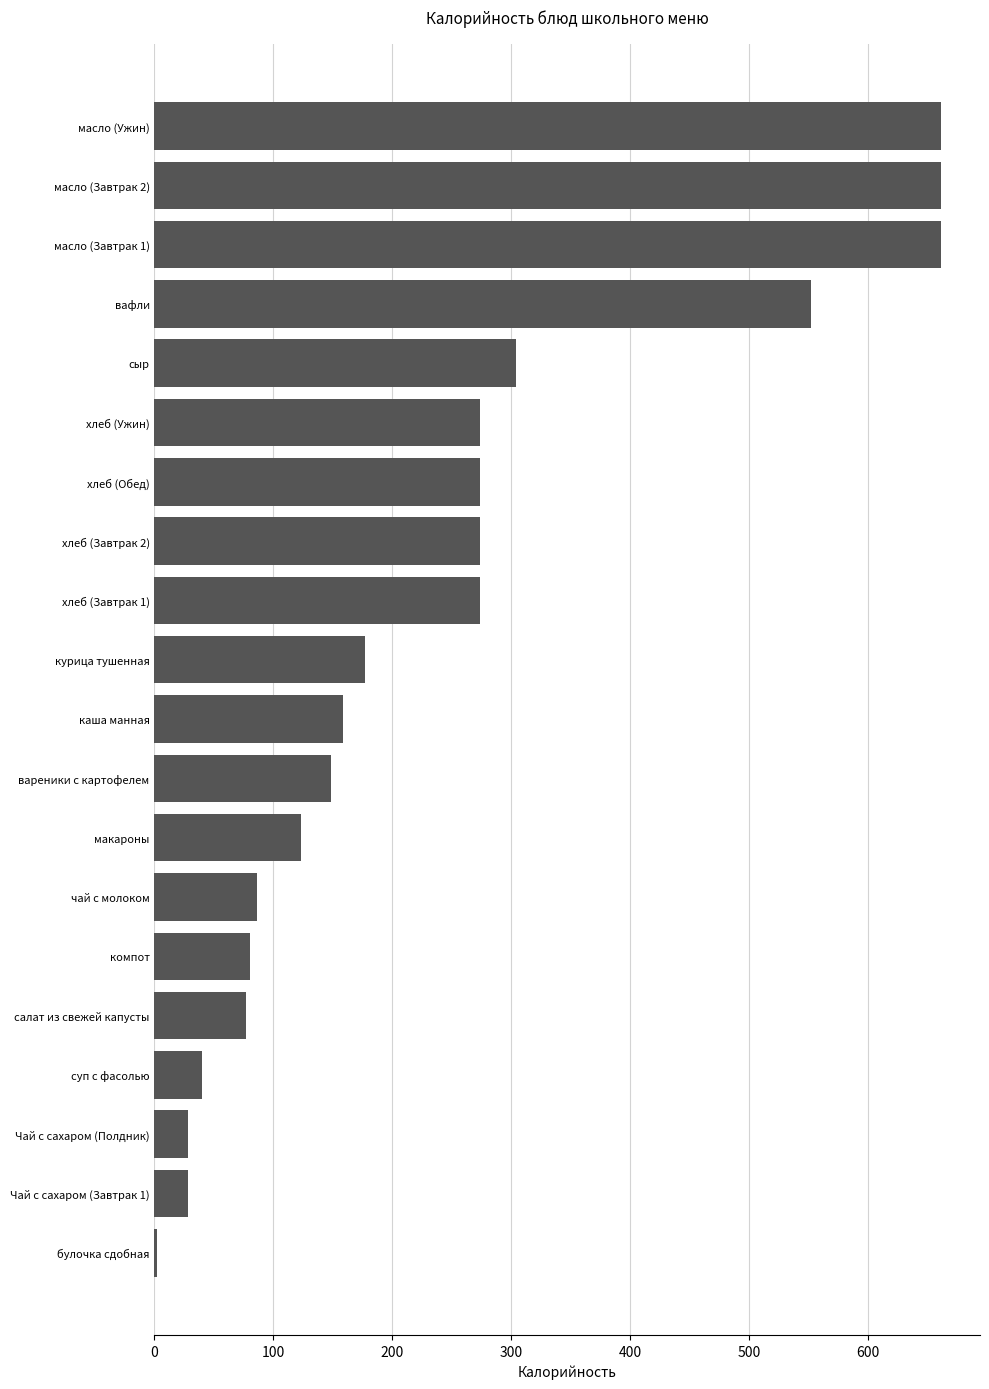

How many categories are shown in the chart?

20